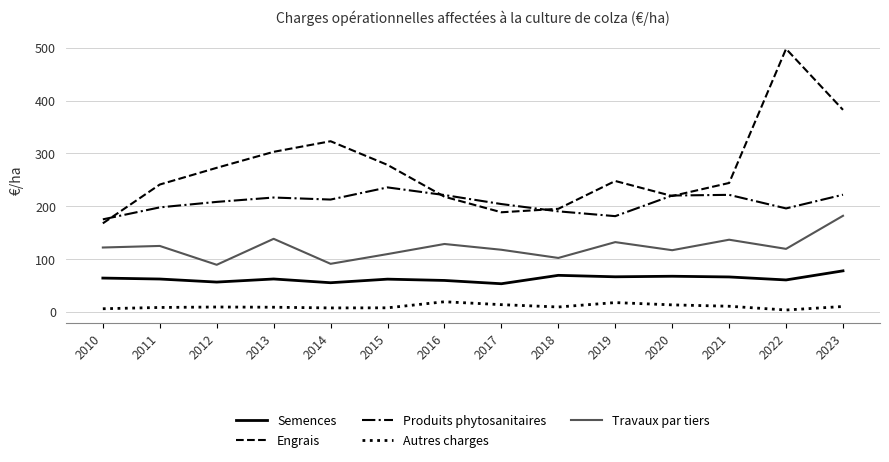

List the series in order of their overall mean, lowest first.

Autres charges, Semences, Travaux par tiers, Produits phytosanitaires, Engrais